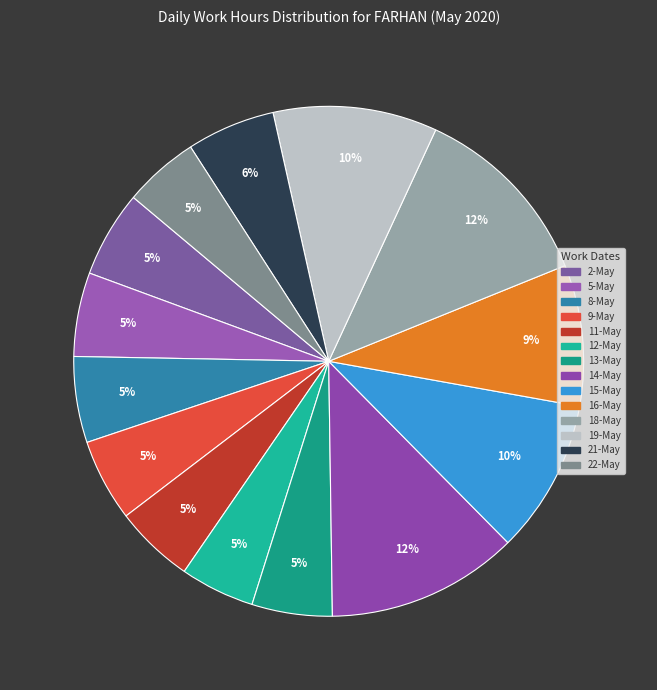

Which has a higher value, 5-May or 15-May?

15-May